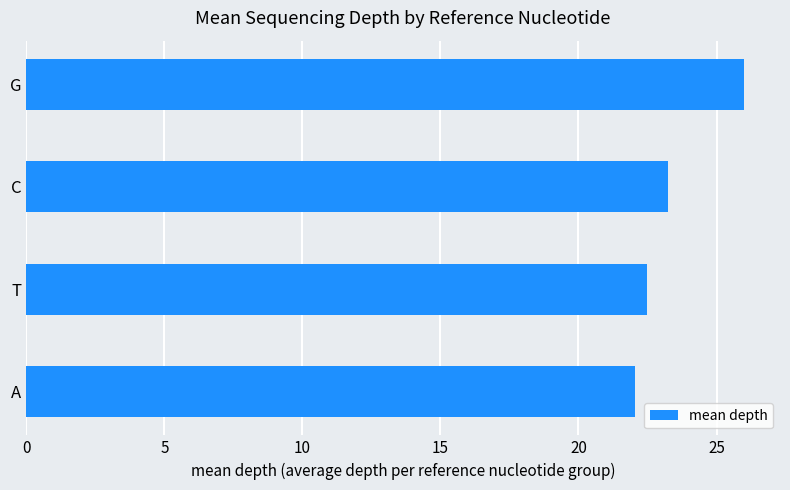

What is the sum of the values at G and A?

48.1